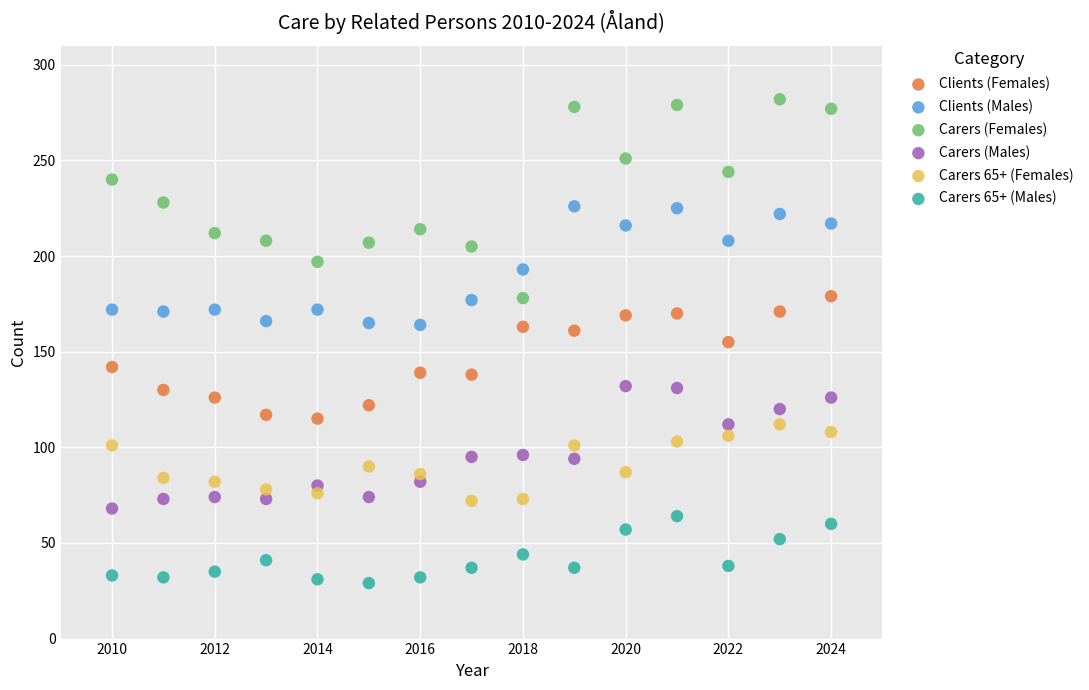

Across all data points, what is the range of Y values (max minus min)?

253